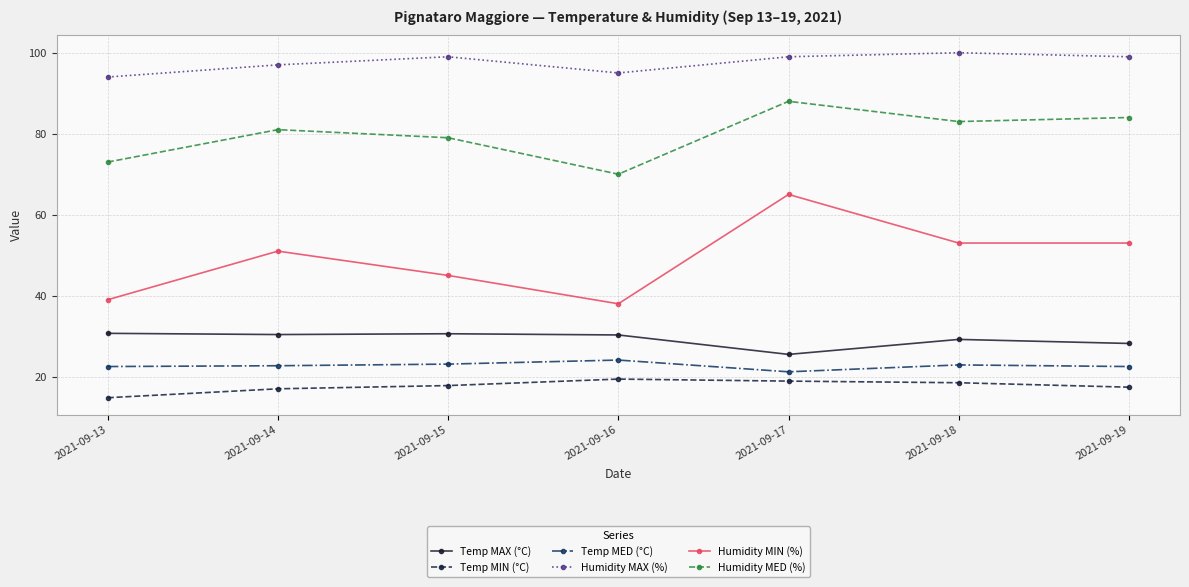

True or false: Humidity MED (%) has more than 0 interior local peaks.

True